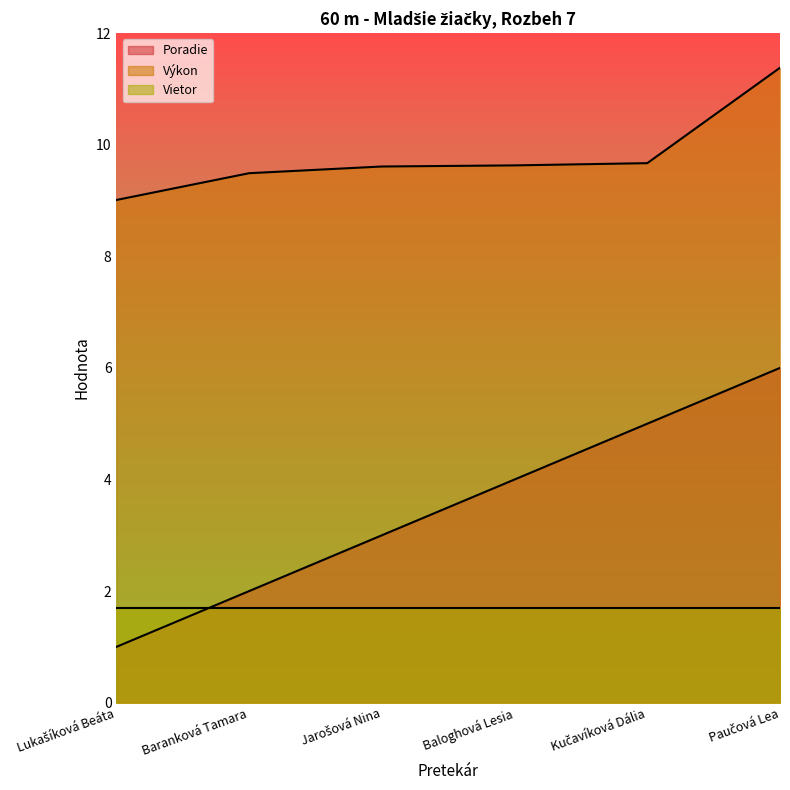

At which category does the chart reach its peak across all series?

Paučová Lea